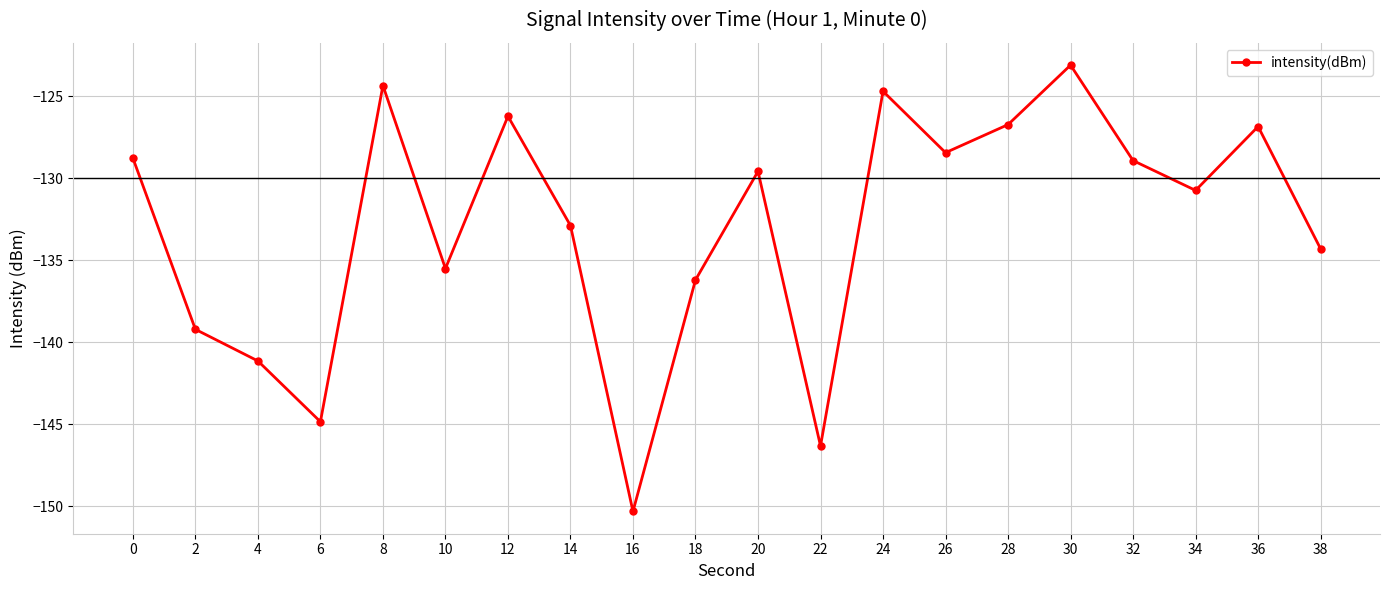

How many interior local valleys (lower than both neighbors) does the data have?

6